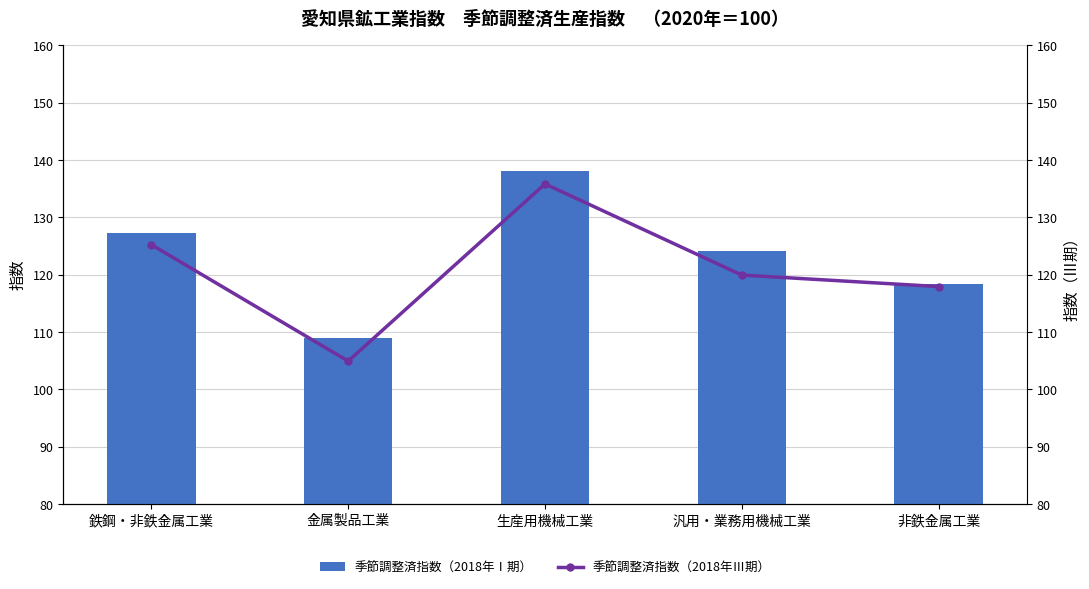

Which category has the lowest value in the 季節調整済指数（2018年Ⅰ期） series?

金属製品工業